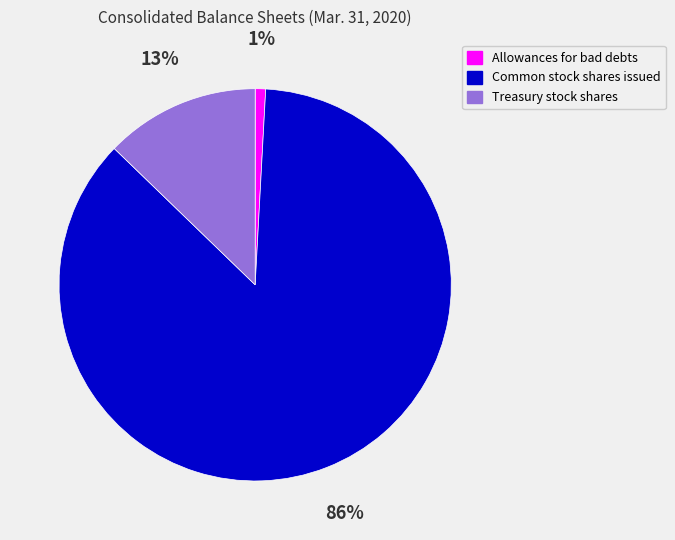

True or false: Allowances for bad debts accounts for 11% of the total.

False